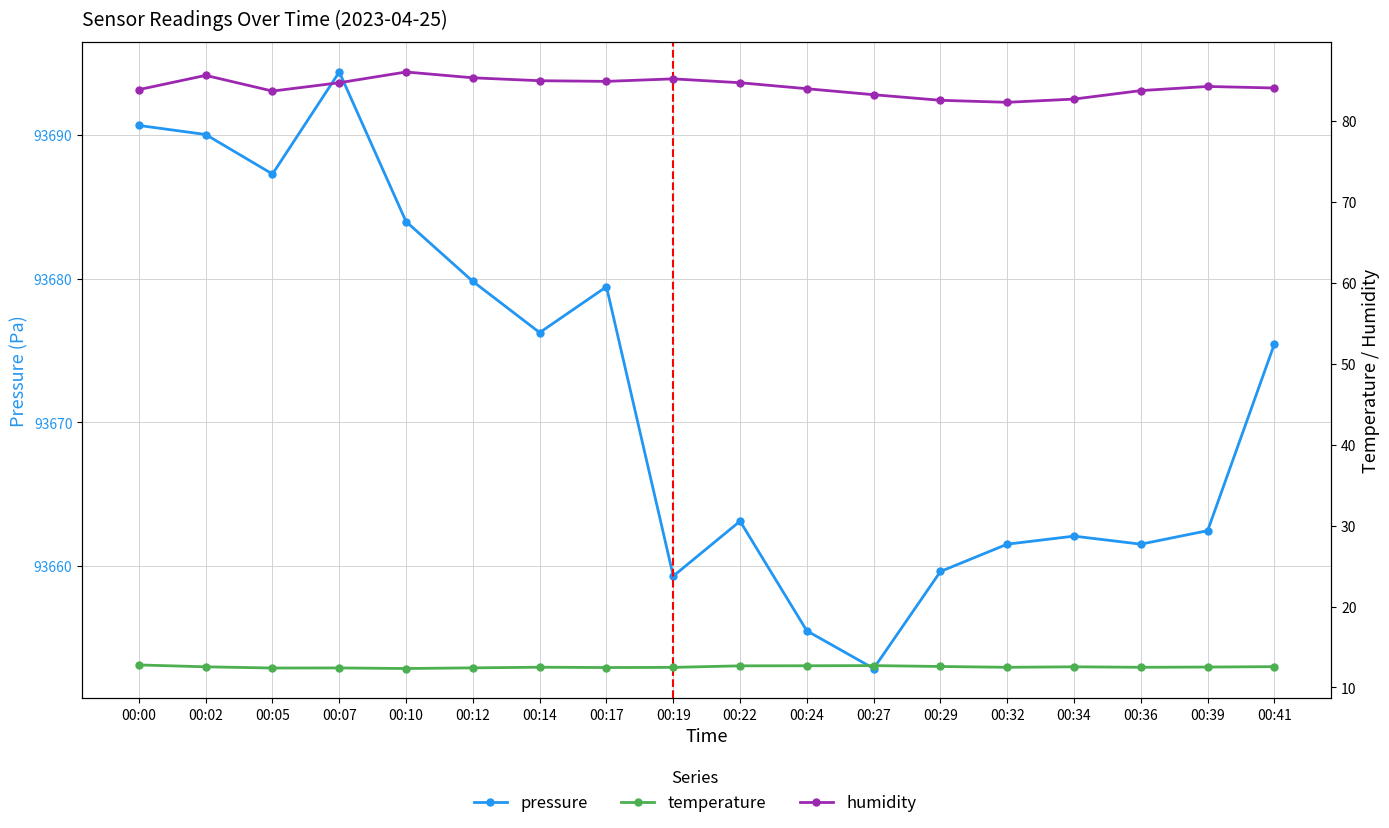

What is the average value of the humidity series?

84.2